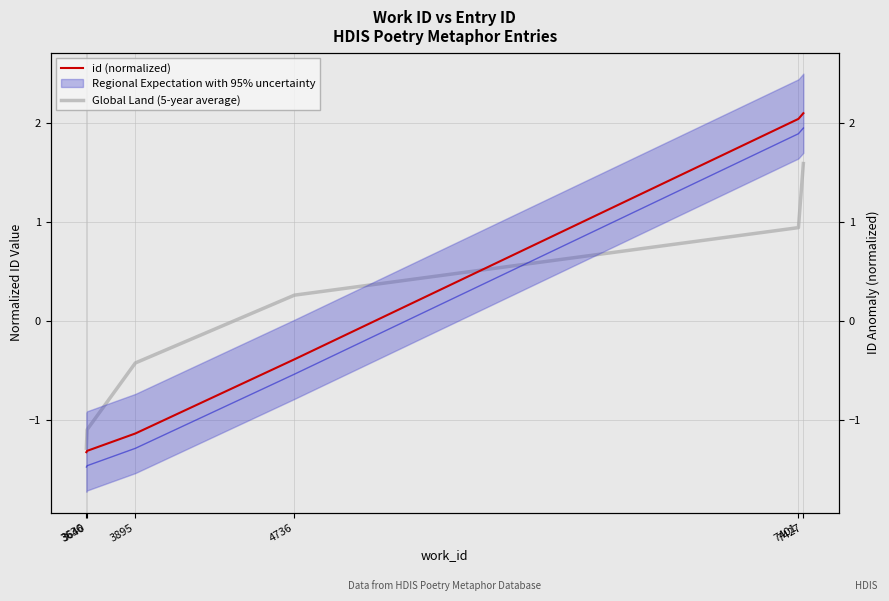

Reading left to right, transcribe all the data shown in this chart.

id (normalized): -1.3	-1.3	-1.1	-0.4	2.0	2.1
Global Land (5-year average): -1.3	-1.1	-0.4	0.3	0.9	1.6